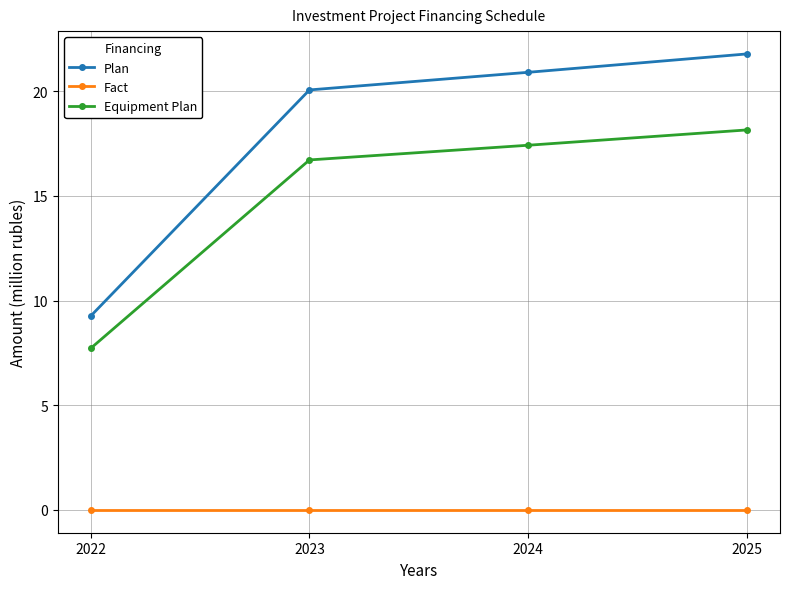

Where is Plan nearest to the value 15?

2023